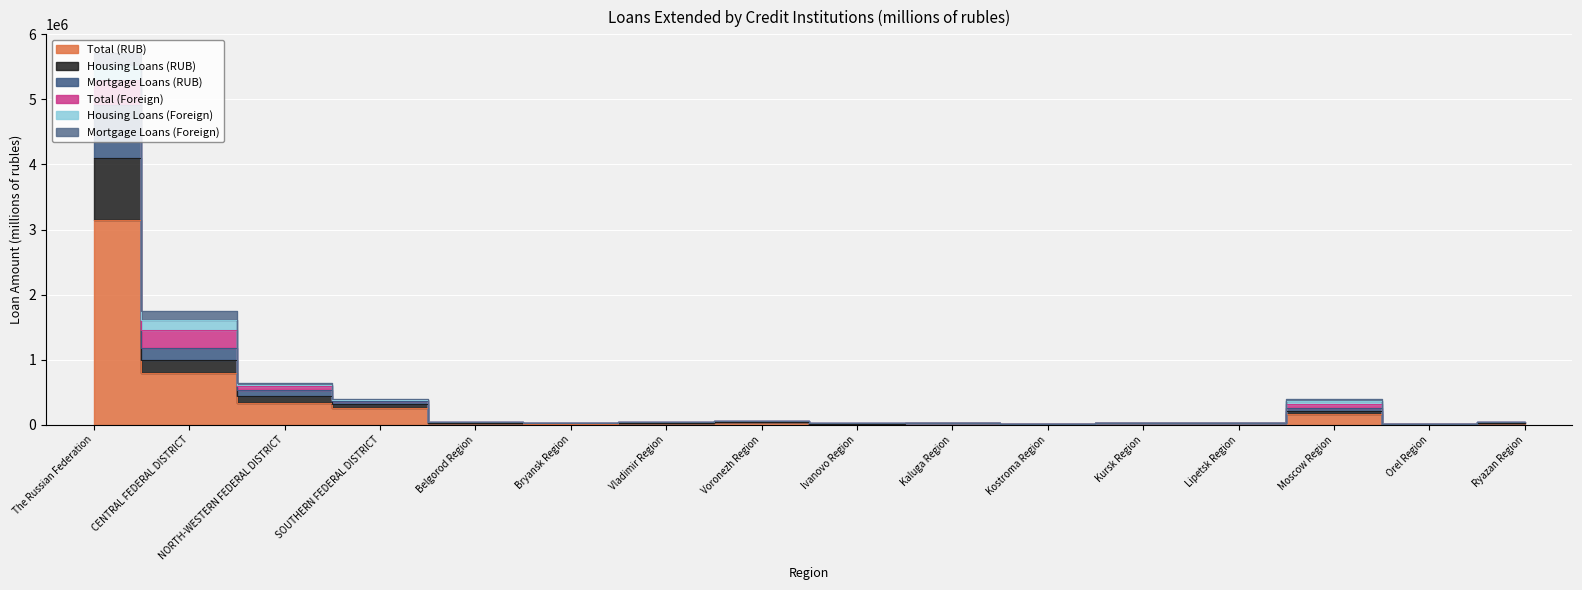

What is the average value of the Total (RUB) series?

305778